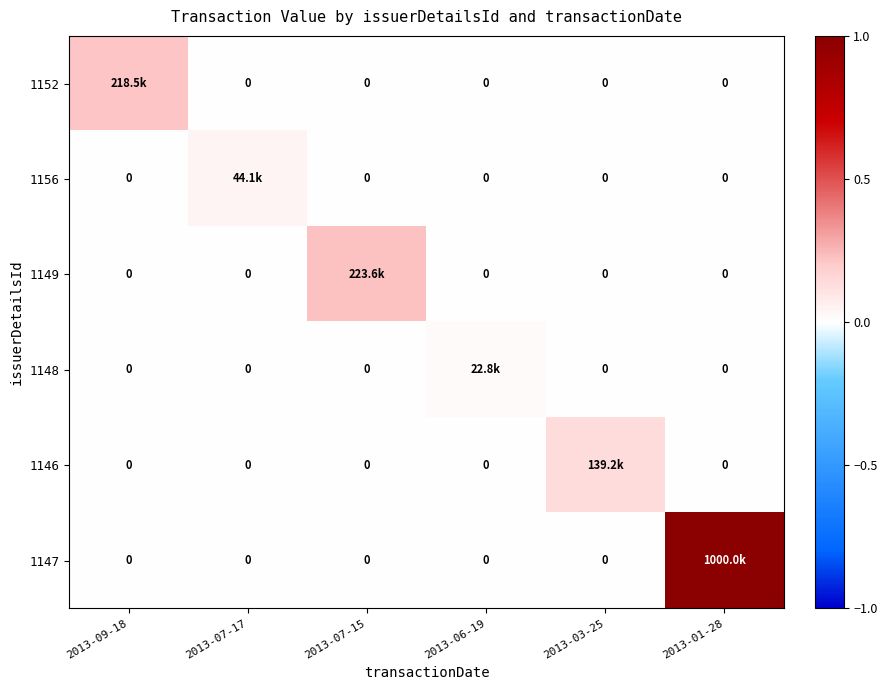

What is the difference between the highest and lowest values at 2013-07-15?

0.2